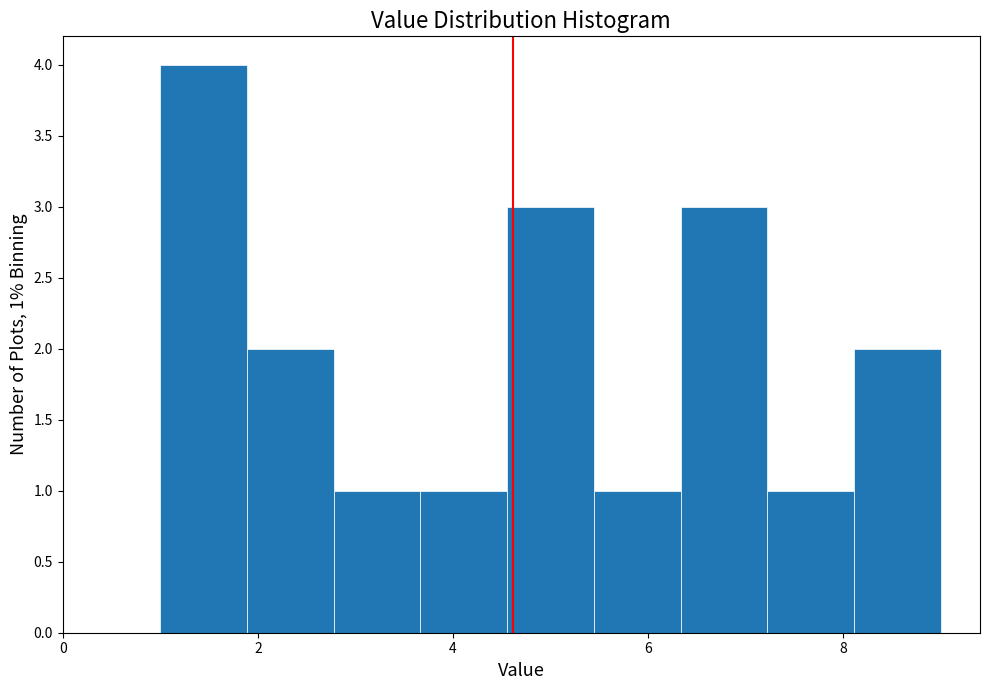

Over which range of the x-axis is the bar tallest?

1.0 to 1.8